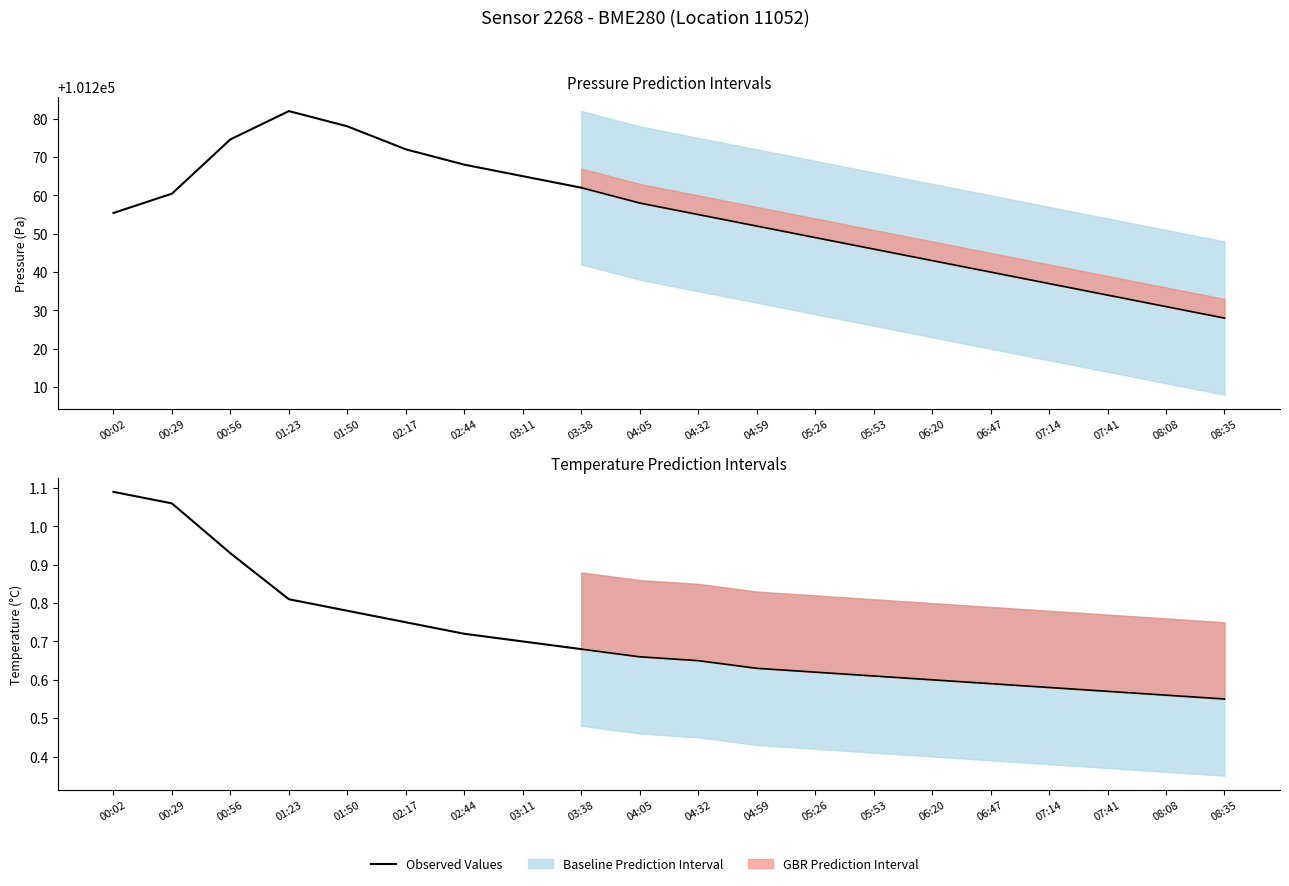

Is it true that the value at 02:44 is 0.7?

True